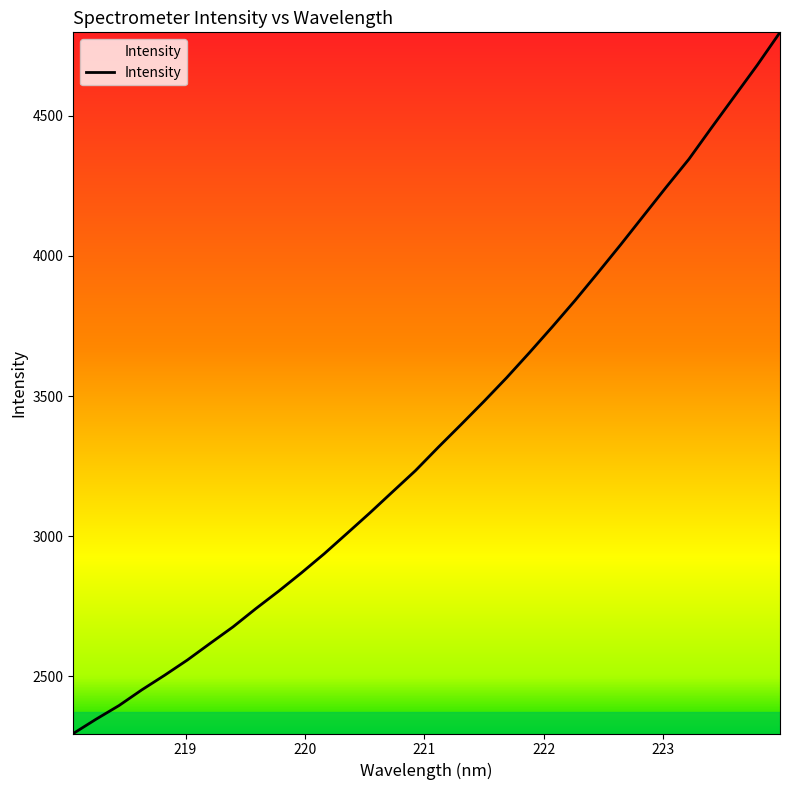

What is the smallest value displayed?

2295.2